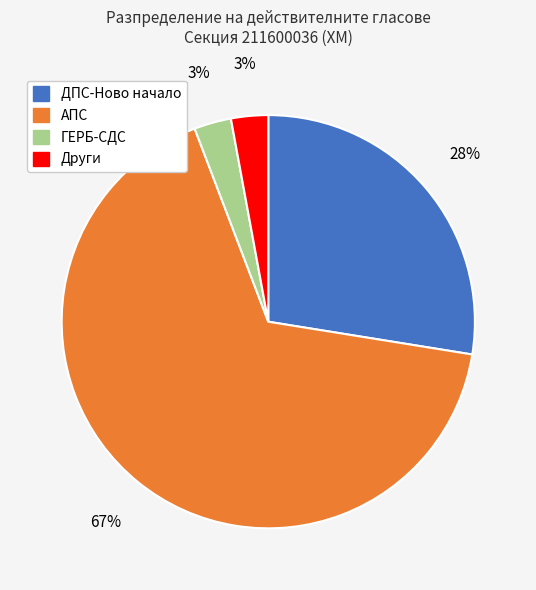

How many segments does this pie chart have?

4